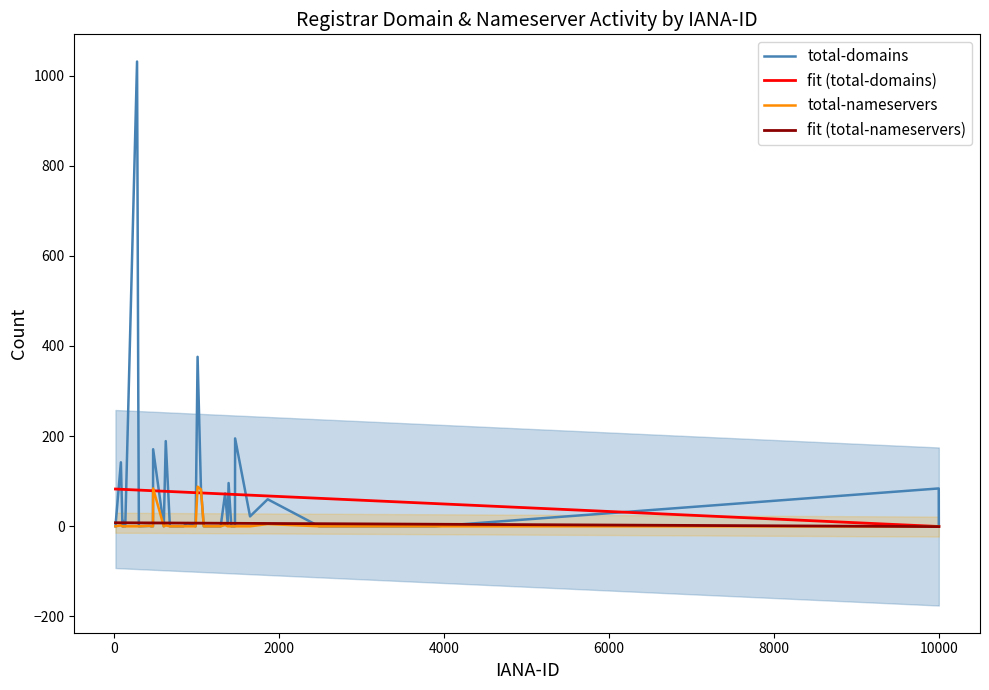

What is the maximum value for total-nameservers?

88.0